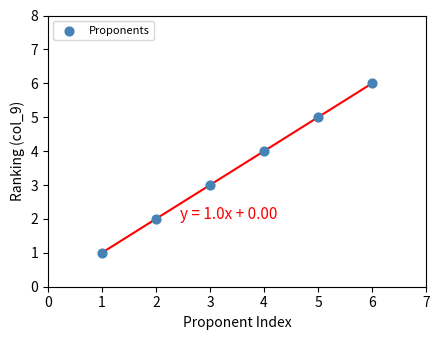

What is the range of X values (max minus min)?

5